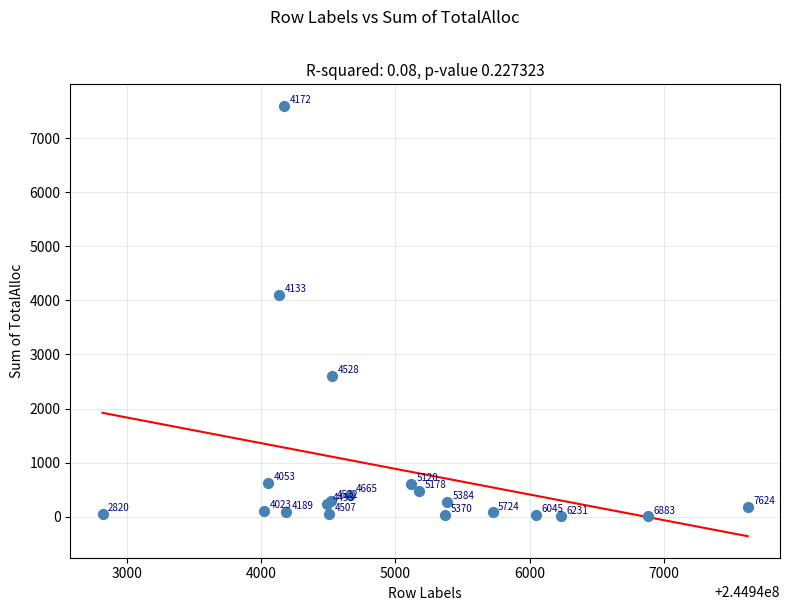

What Y value in the scatter plot is closest to 3802?

4099.6